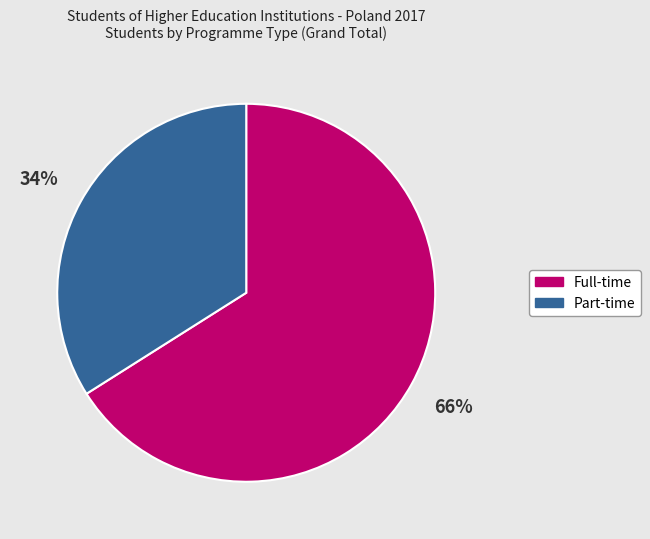

To the nearest percent, what is the difference between the largest and smallest slice percentages?

32%